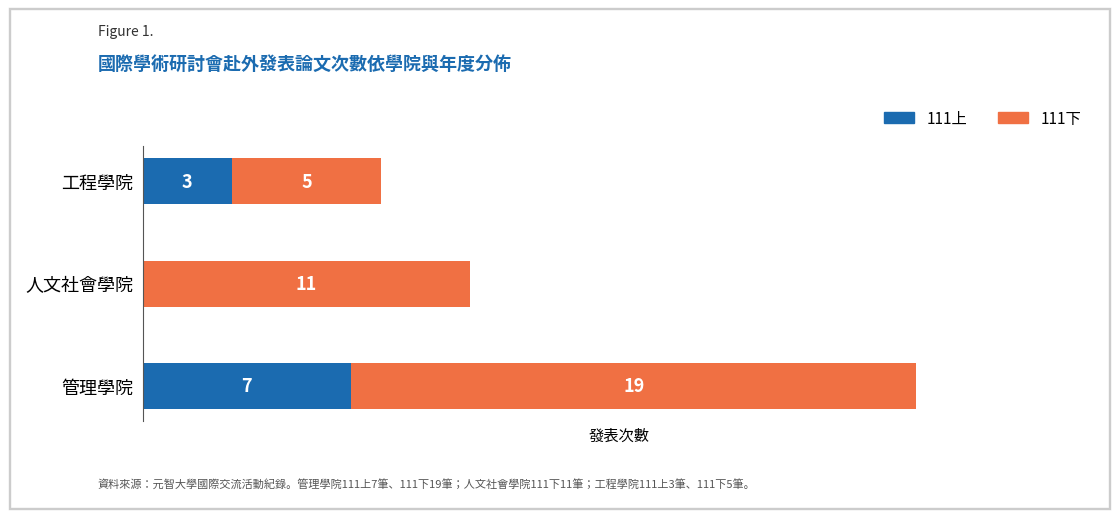

At which category is the sum across all series the highest?

管理學院